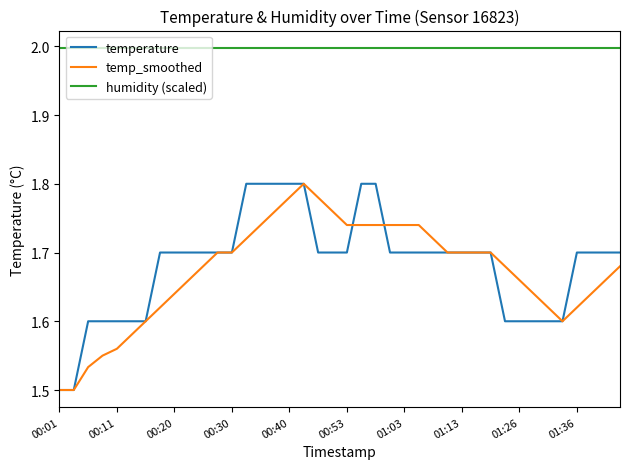

True or false: humidity (scaled) and temp_smoothed intersect in this chart.

False